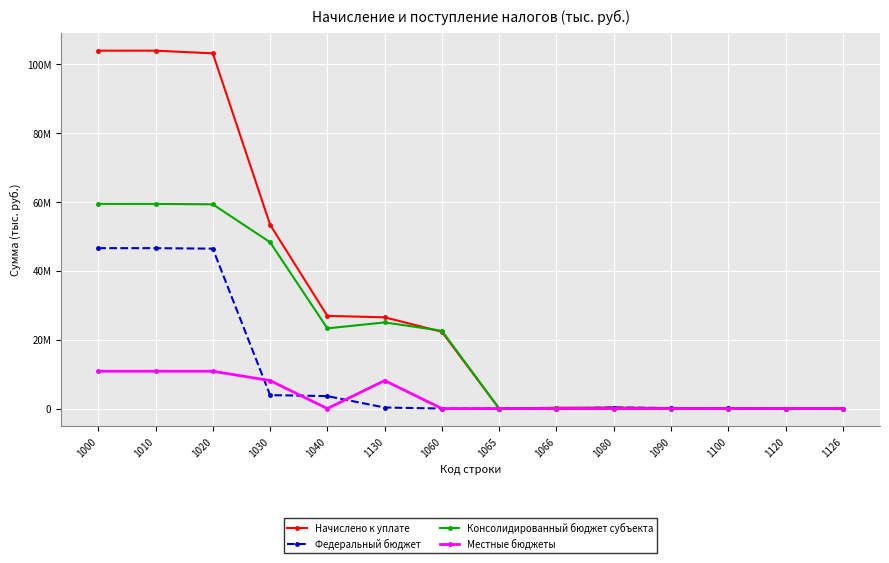

Reading left to right, what are all the values shown in this chart?

Начислено к уплате: 103970583	103970583	103193847	53433666	26922755	26510911	22294599	1369	244441	278887	142702	87664	1192	5439
Федеральный бюджет: 46597274	46596596	46449782	3910772	3608574	302198	0	12	0	294205	141675	87229	1406	5437
Консолидированный бюджет субъекта: 59462833	59462833	59323239	48319292	23300304	25018988	22608943	0	88898	0	0	0	0	0
Местные бюджеты: 10844929	10844929	10844927	8130261	0	8130261	0	0	0	0	0	0	0	0